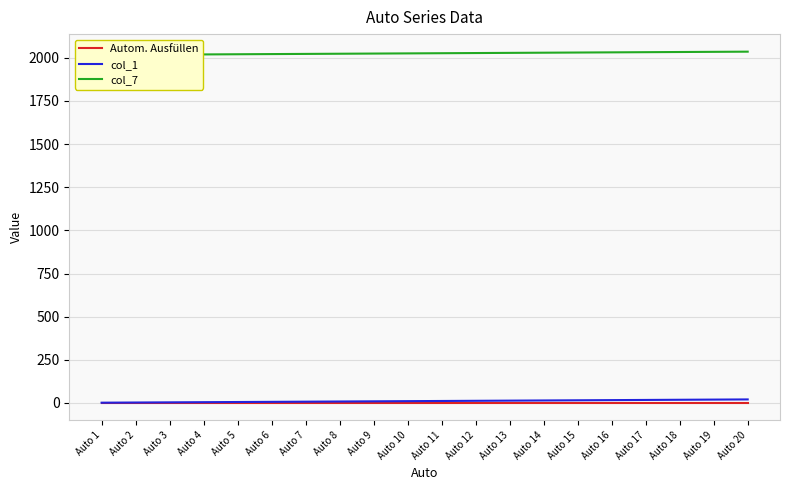

What is the average value of the Autom. Ausfüllen series?

1